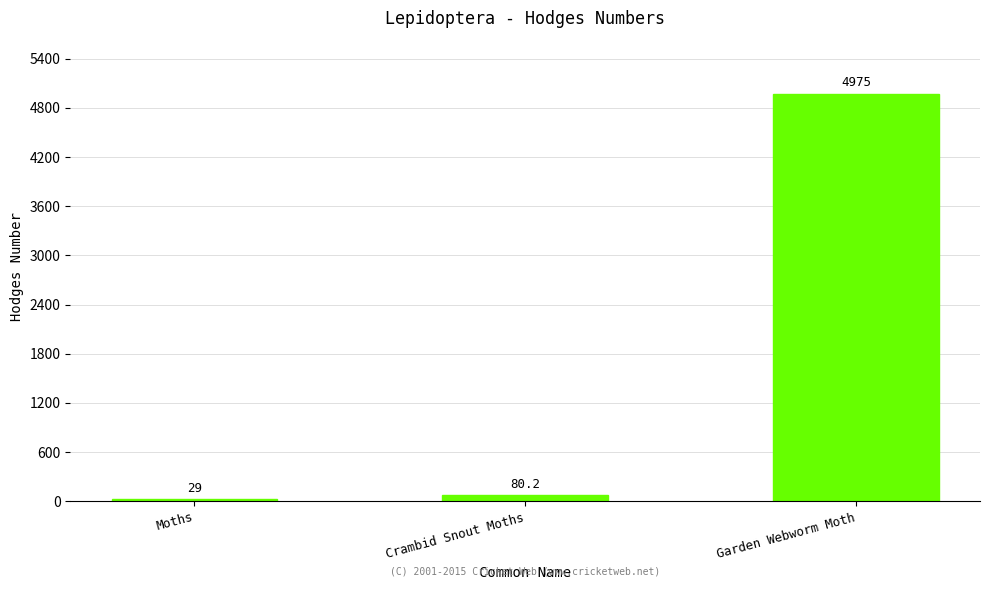

What is the difference between the values at Crambid Snout Moths and Garden Webworm Moth?

4894.8